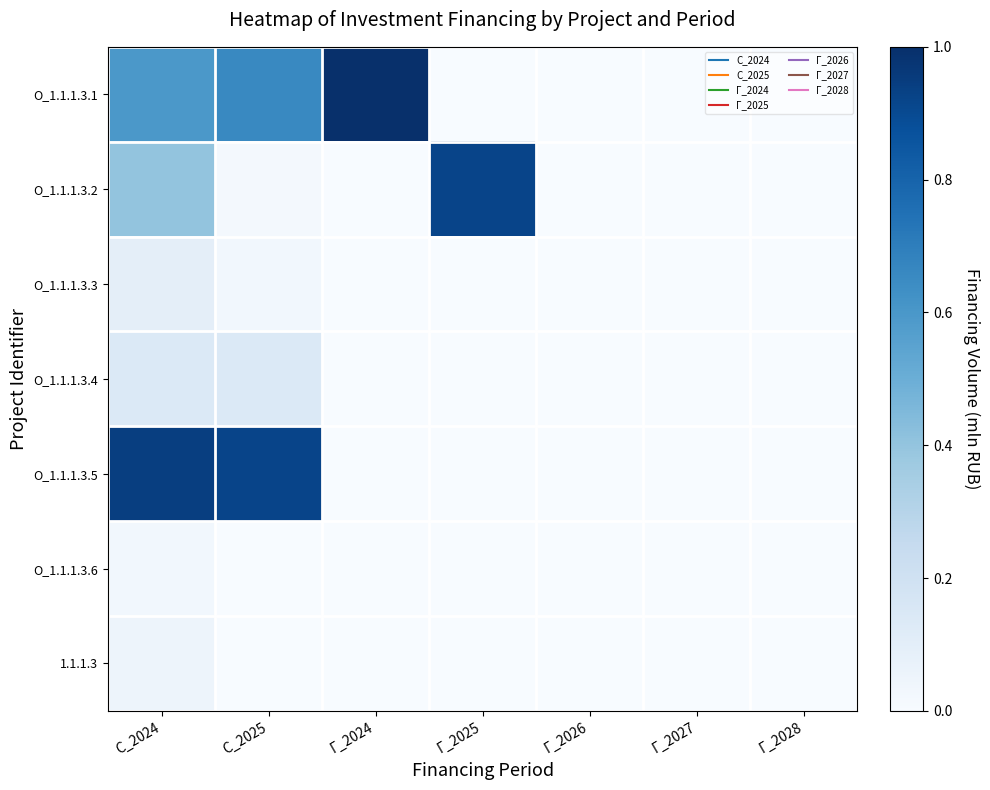

At which category is the sum across all series the highest?

С_2024